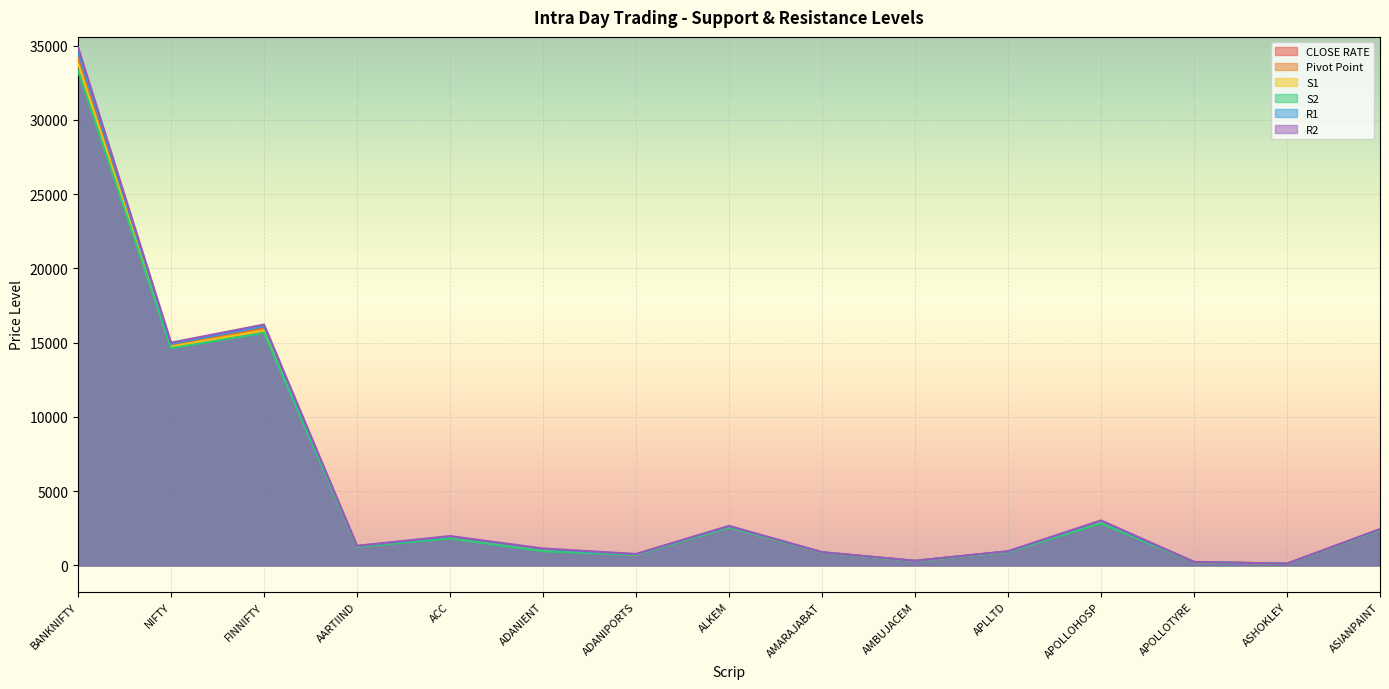

At which category does Pivot Point reach its first local peak?

FINNIFTY